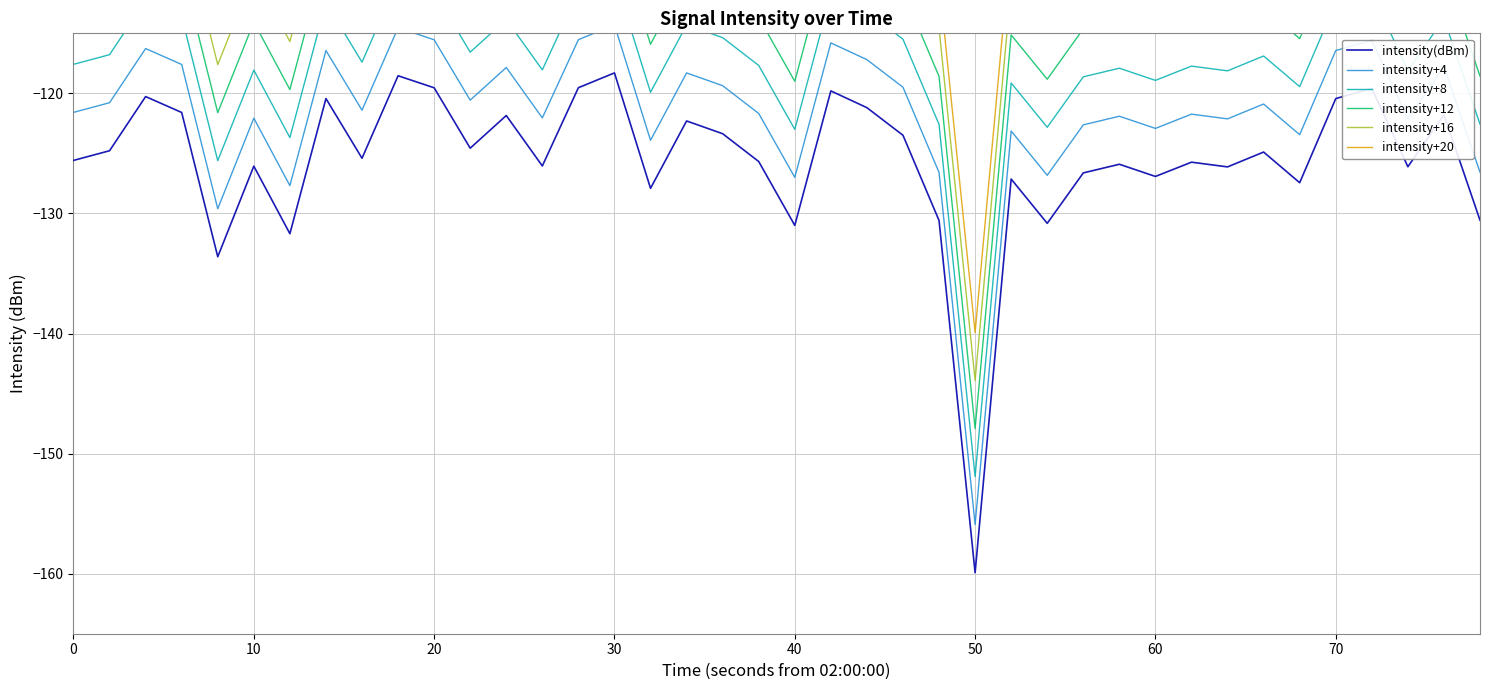

True or false: intensity(dBm) has more than 0 points higher than both neighbors.

True